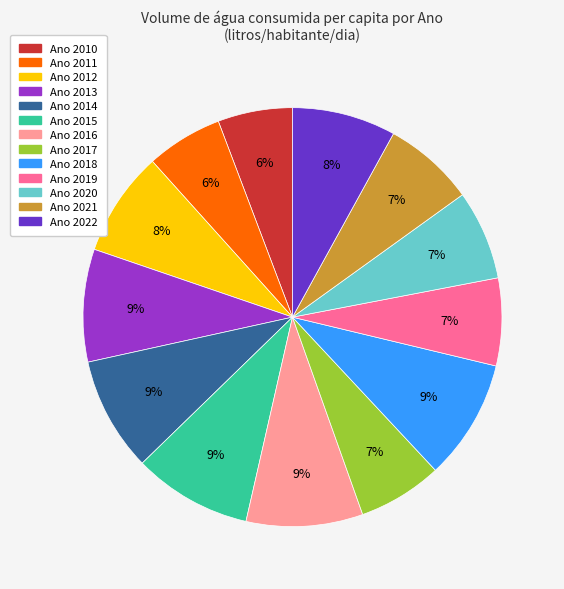

Does any single category account for the majority?

No